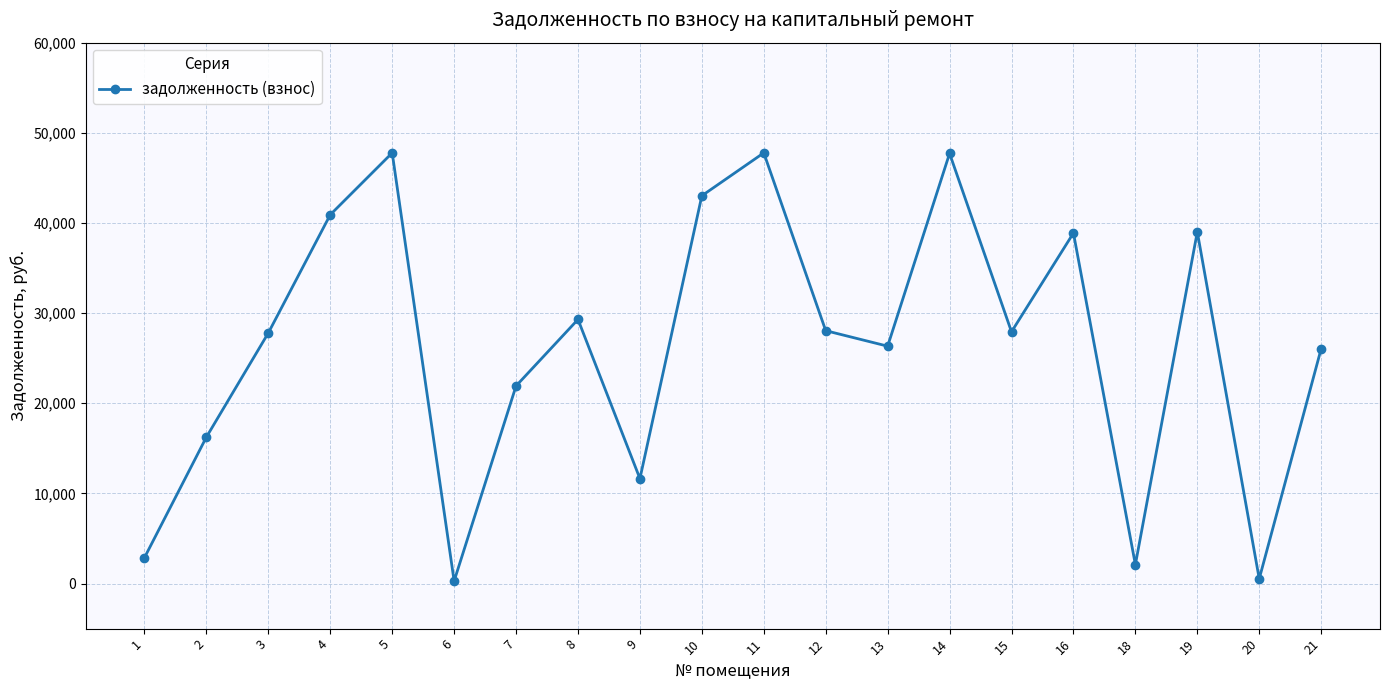

At which label does the data first exceed 27926?

4